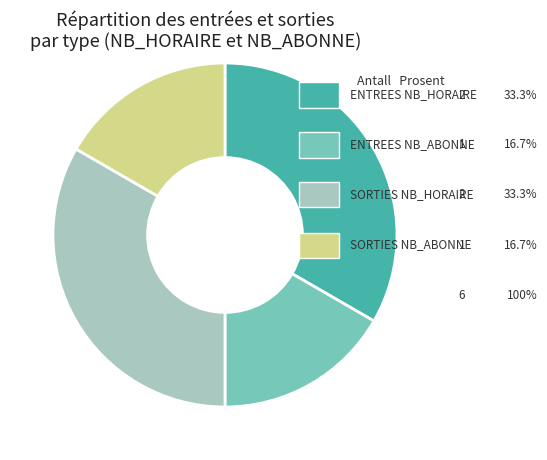

Does any single category account for the majority?

No